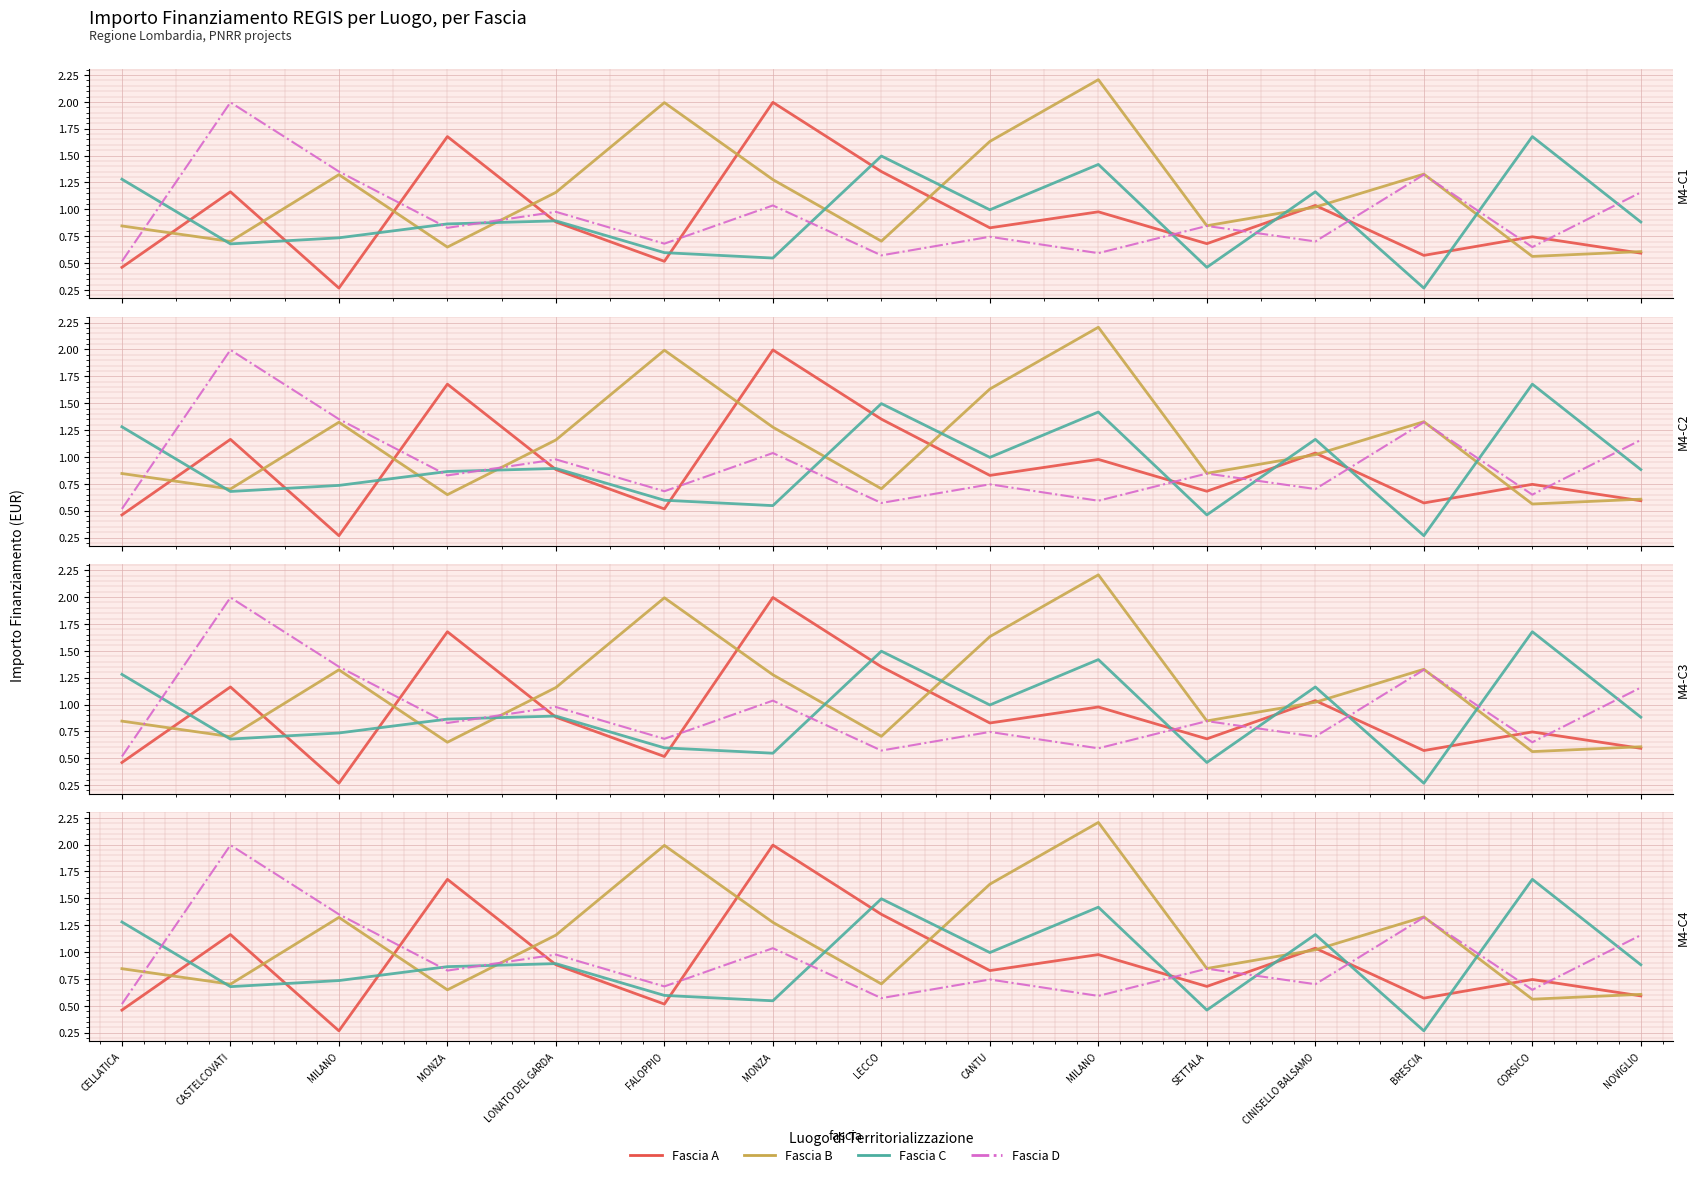

Is it true that Fascia A equals 0.7 at SETTALA?

True